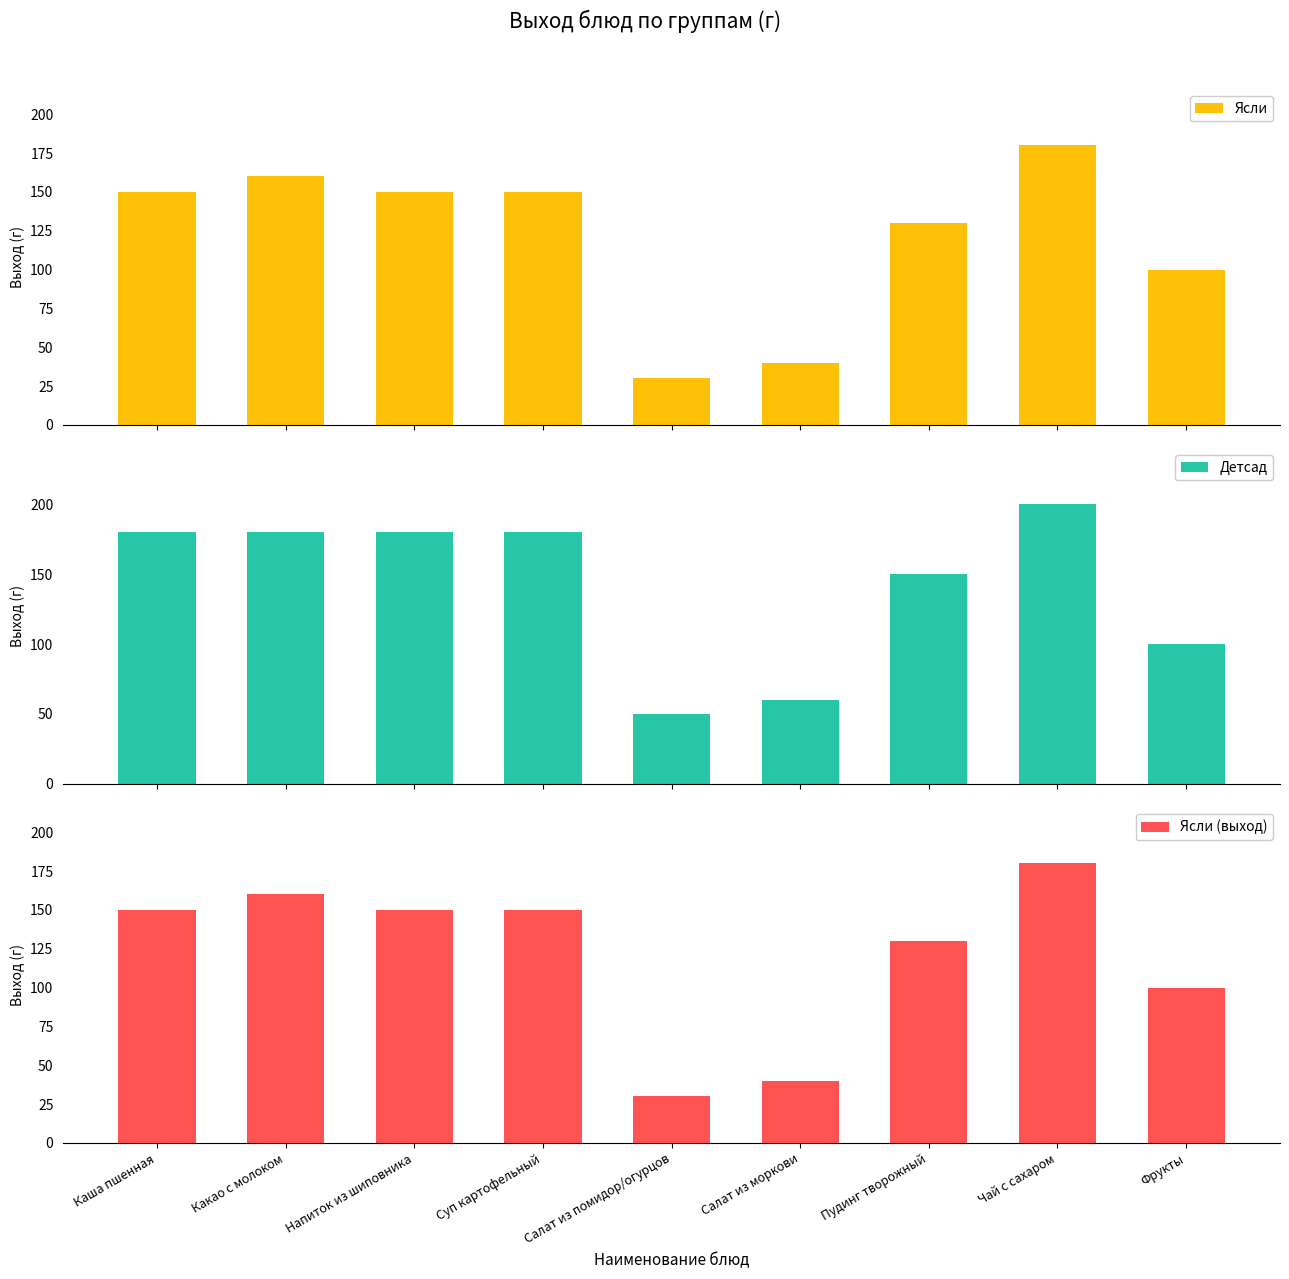

What is the difference between the Детсад values at Какао с молоком and Фрукты?

80